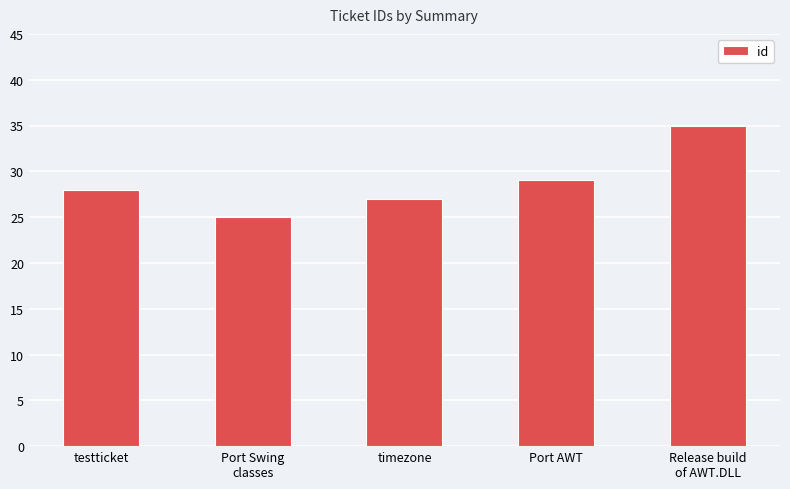

At which category does the chart reach its minimum across all series?

Port Swing
classes